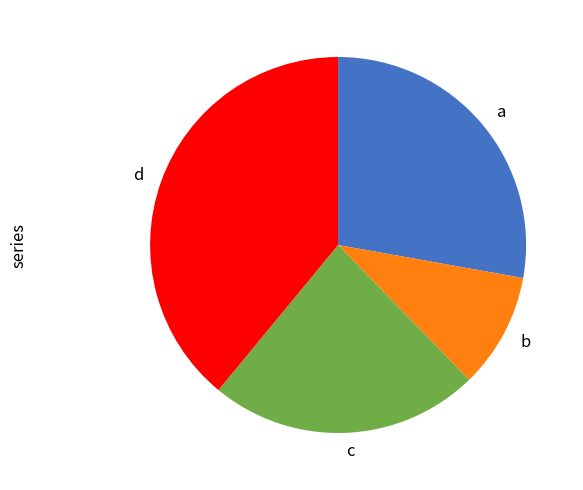

Is it true that c is 17% of the pie?

False